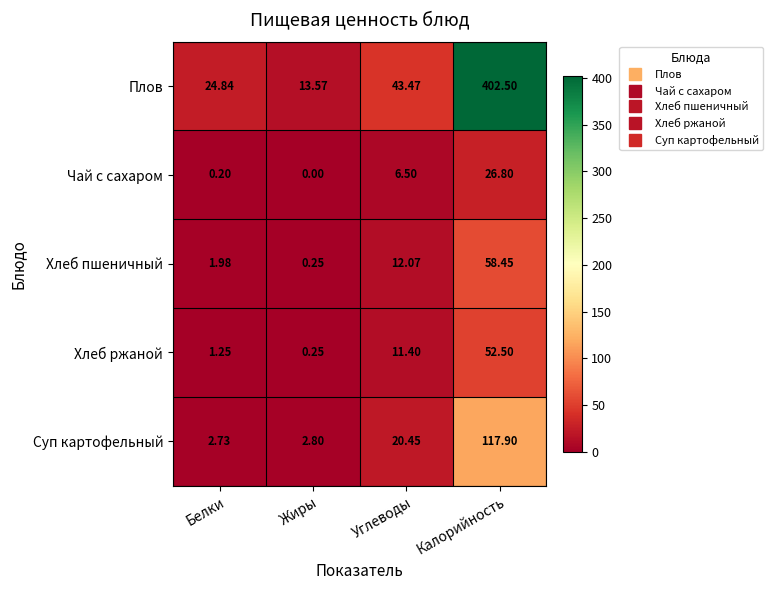

List the series in order of their peak value, lowest first.

Чай с сахаром, Хлеб ржаной, Хлеб пшеничный, Суп картофельный, Плов